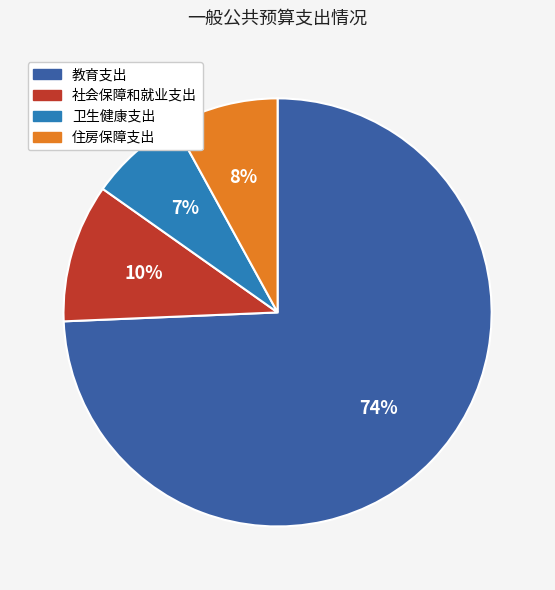

Rank the categories by value from lowest to highest.

卫生健康支出, 住房保障支出, 社会保障和就业支出, 教育支出